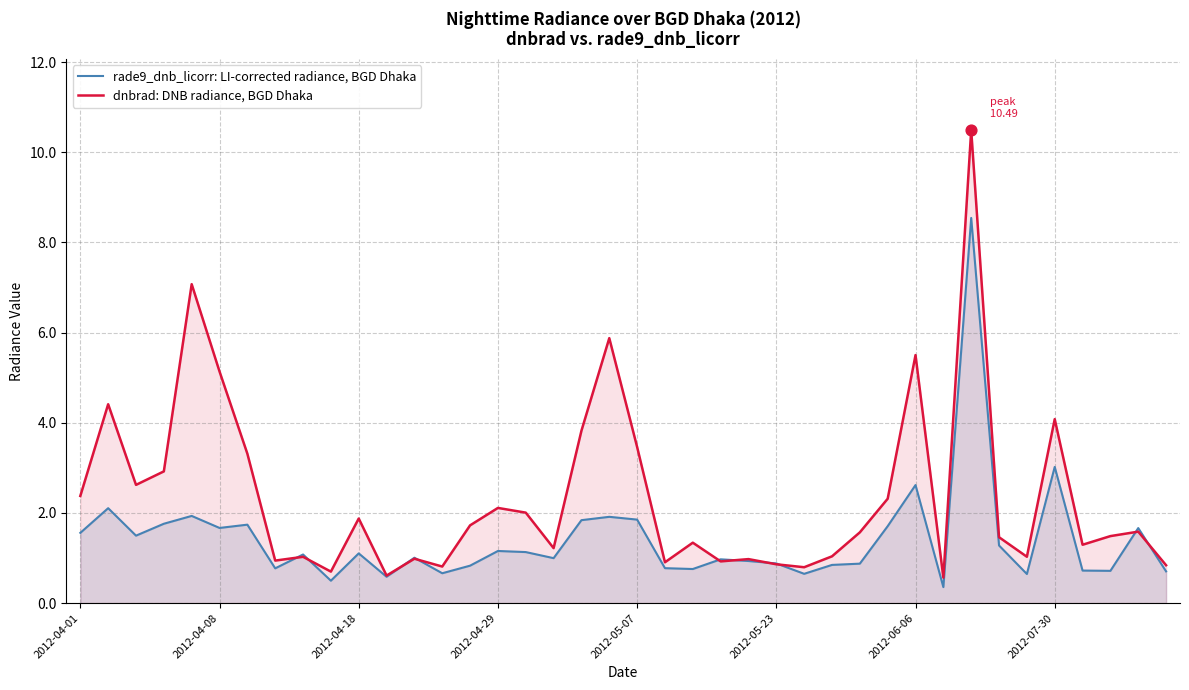

Which series reaches the minimum Y coordinate?

rade9_dnb_licorr: LI-corrected radiance, BGD Dhaka